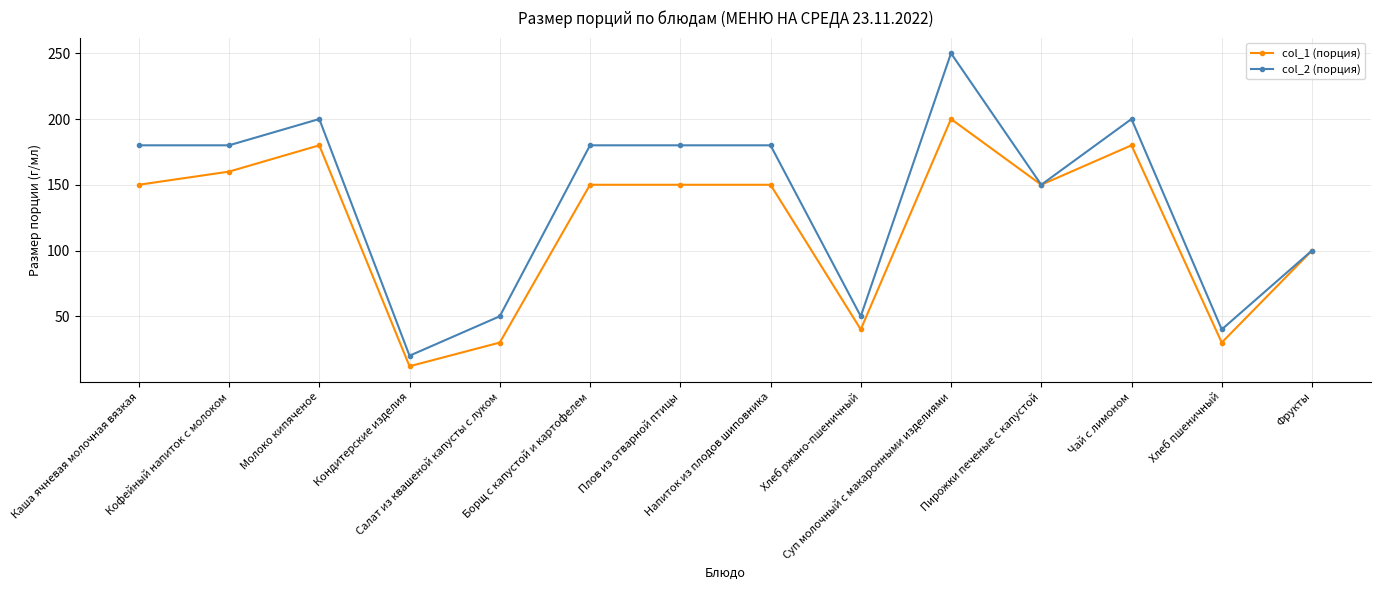

What is the sum of the col_1 (порция) values at Салат из квашеной капусты с луком and Борщ с капустой и картофелем?

180